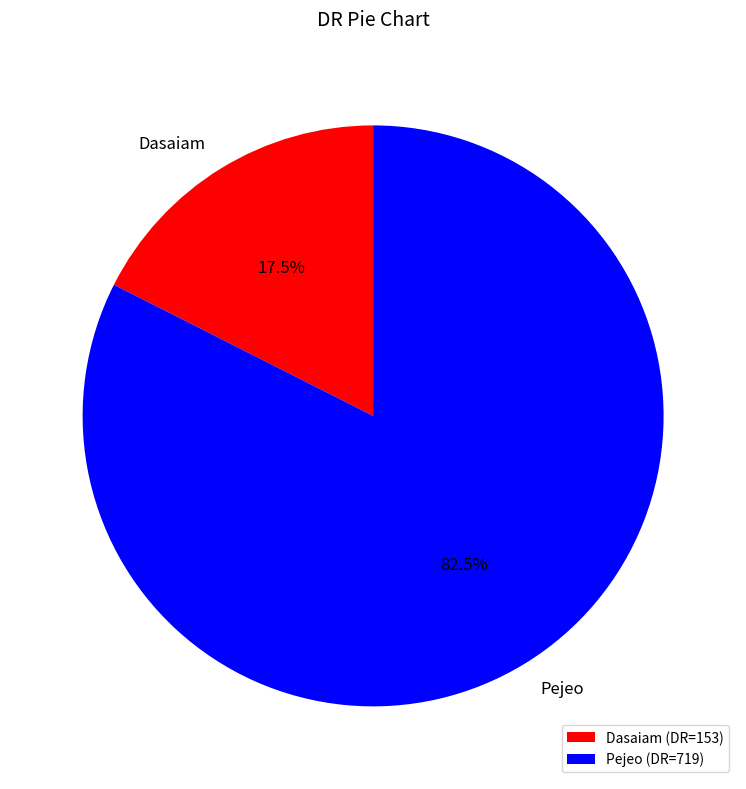

Approximately how many times larger is the value at Pejeo compared to Dasaiam?

4.7